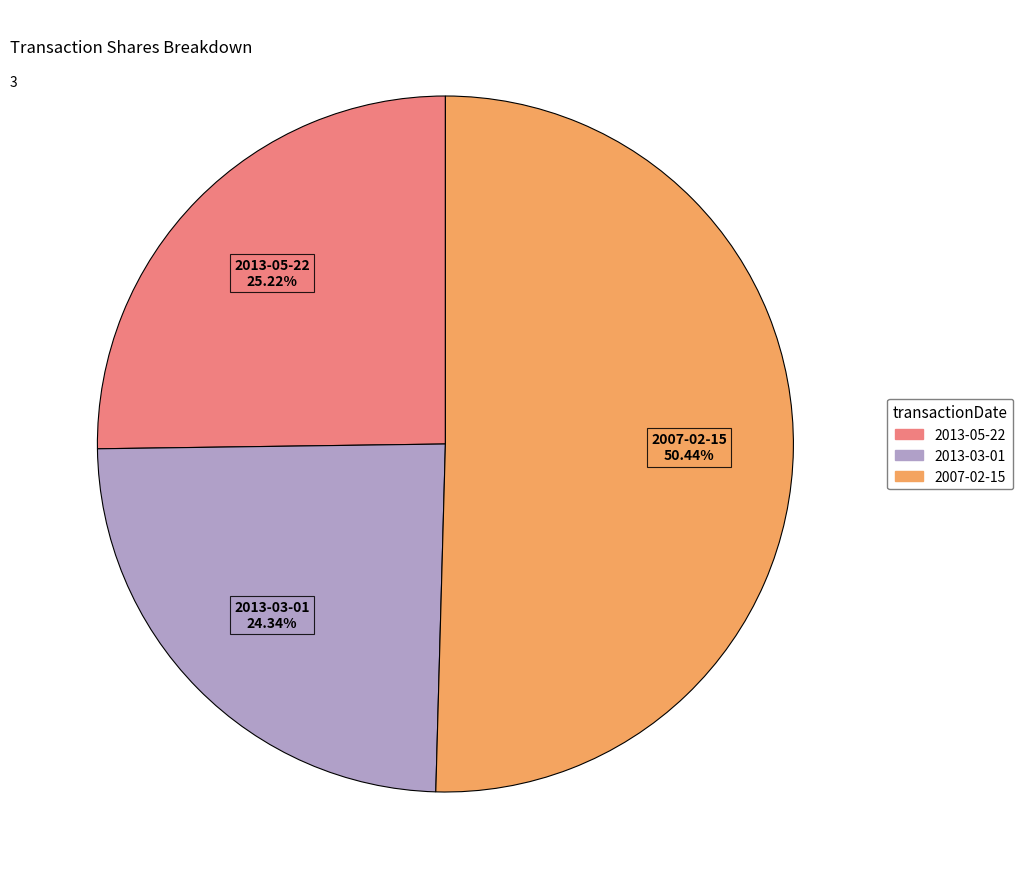

Is 2007-02-15 the majority of the pie?

Yes